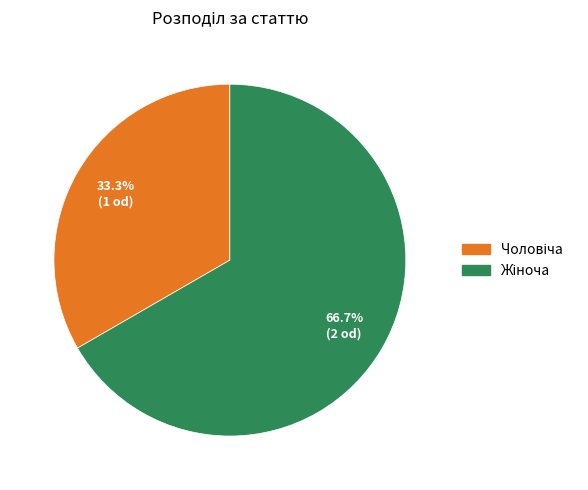

Is there any slice that represents more than half of the pie?

Yes